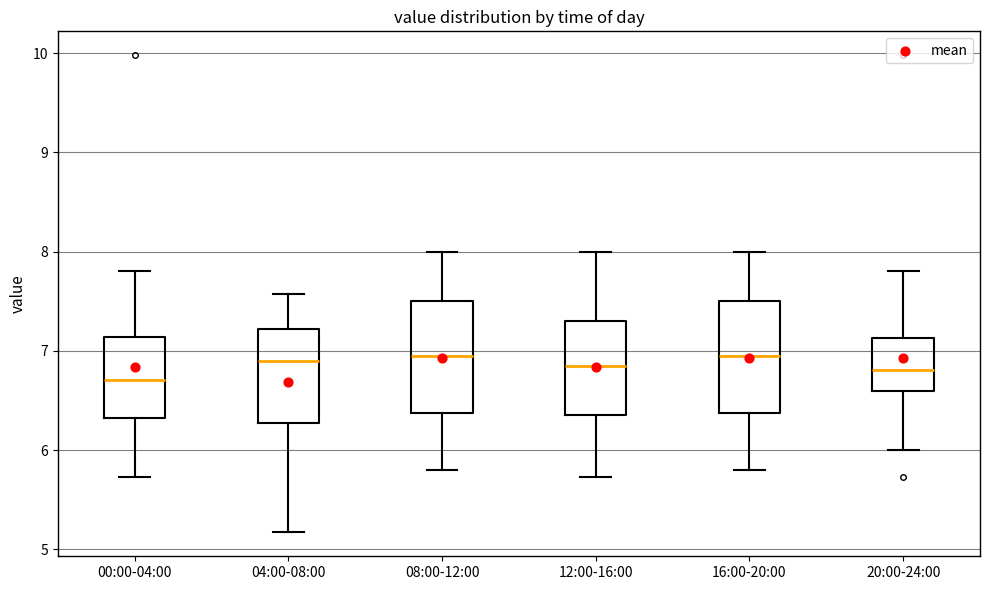

Reading left to right, transcribe this box plot: for each box, give where its median line is, the range the box spans, and where its two whiskers end, as read against the y-axis. The values are not printed on the chart, so give them approximately, as read against the axis.

00:00-04:00: median 6.7, box 6.3 to 7.1, whiskers 5.7 to 7.8
04:00-08:00: median 6.9, box 6.3 to 7.2, whiskers 5.2 to 7.6
08:00-12:00: median 7.0, box 6.4 to 7.5, whiskers 5.8 to 8.0
12:00-16:00: median 6.9, box 6.4 to 7.3, whiskers 5.7 to 8.0
16:00-20:00: median 7.0, box 6.4 to 7.5, whiskers 5.8 to 8.0
20:00-24:00: median 6.8, box 6.6 to 7.1, whiskers 6.0 to 7.8